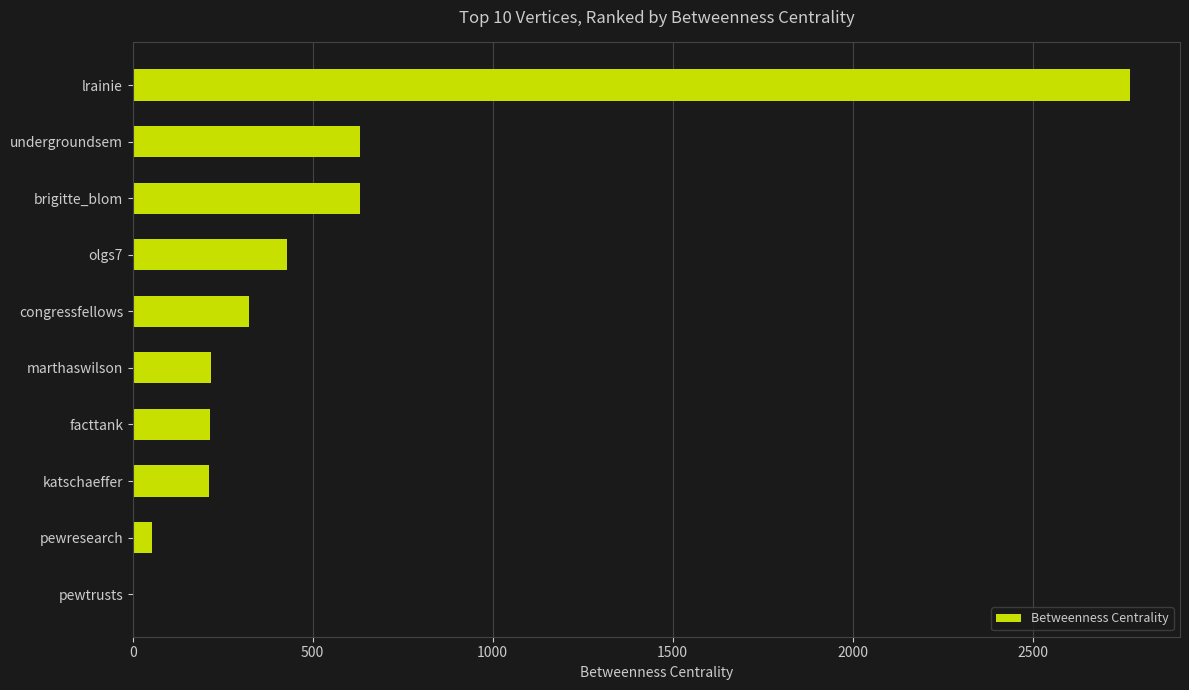

How many distinct data groups are displayed?

1